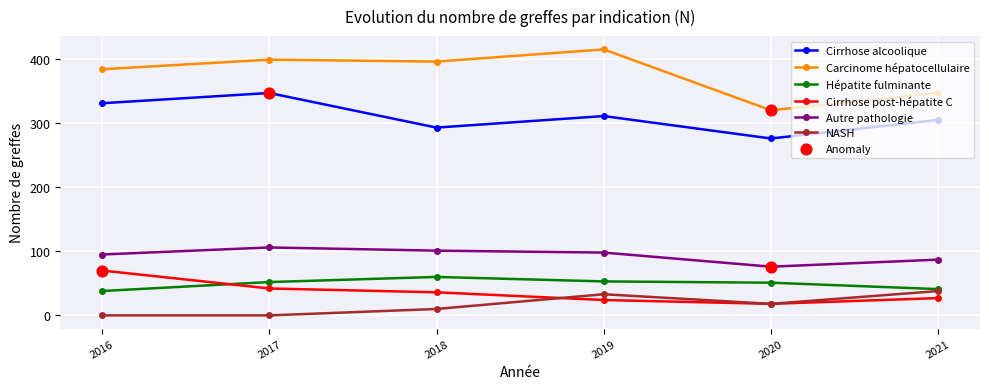

Which series has the largest range (max minus min)?

Carcinome hépatocellulaire